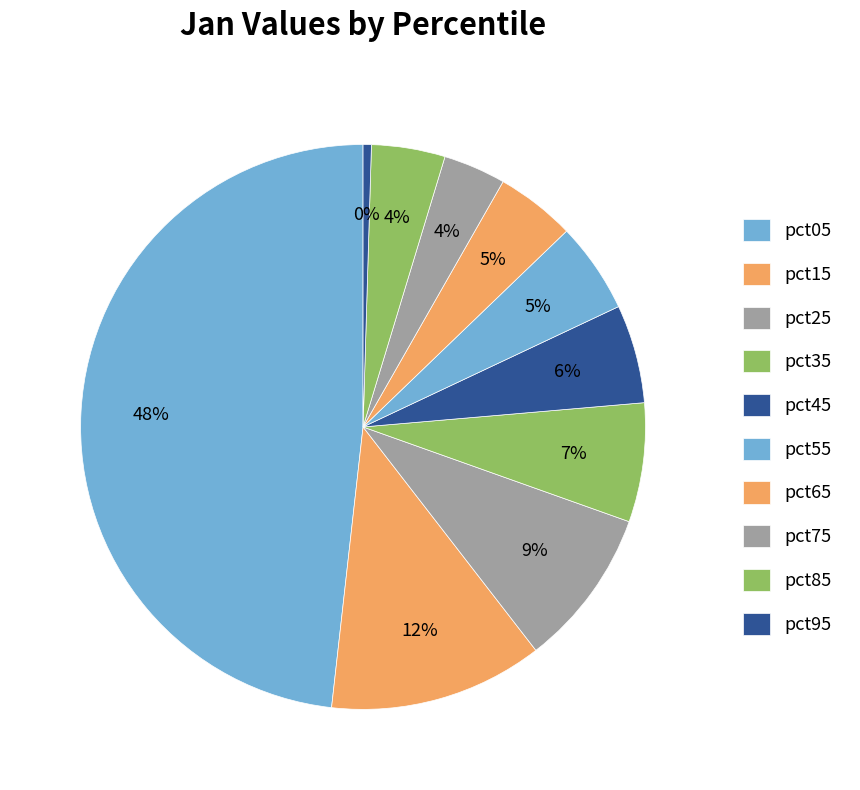

What is the change in value from pct15 to pct55?

-0.8